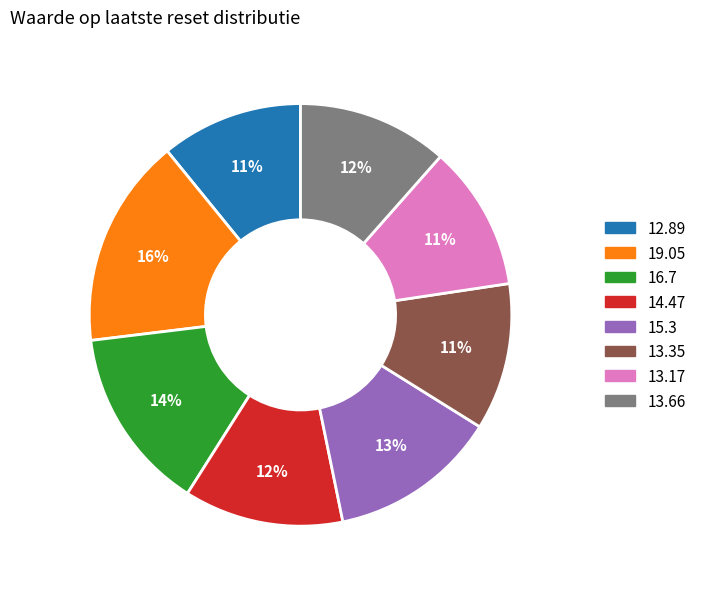

Is there a majority slice in this chart?

No